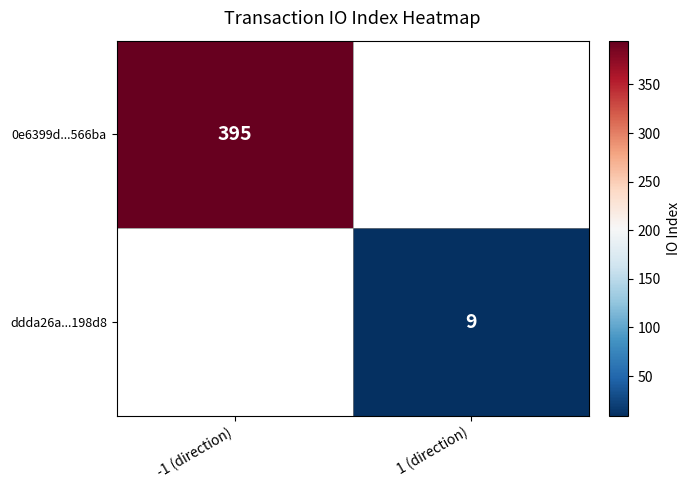

Is the value of 0e6399d...566ba at -1 (direction) greater than the value of ddda26a...198d8 at 1 (direction)?

Yes